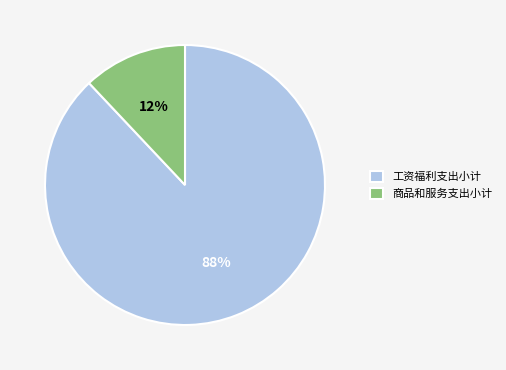

Count the number of slices in the pie.

2